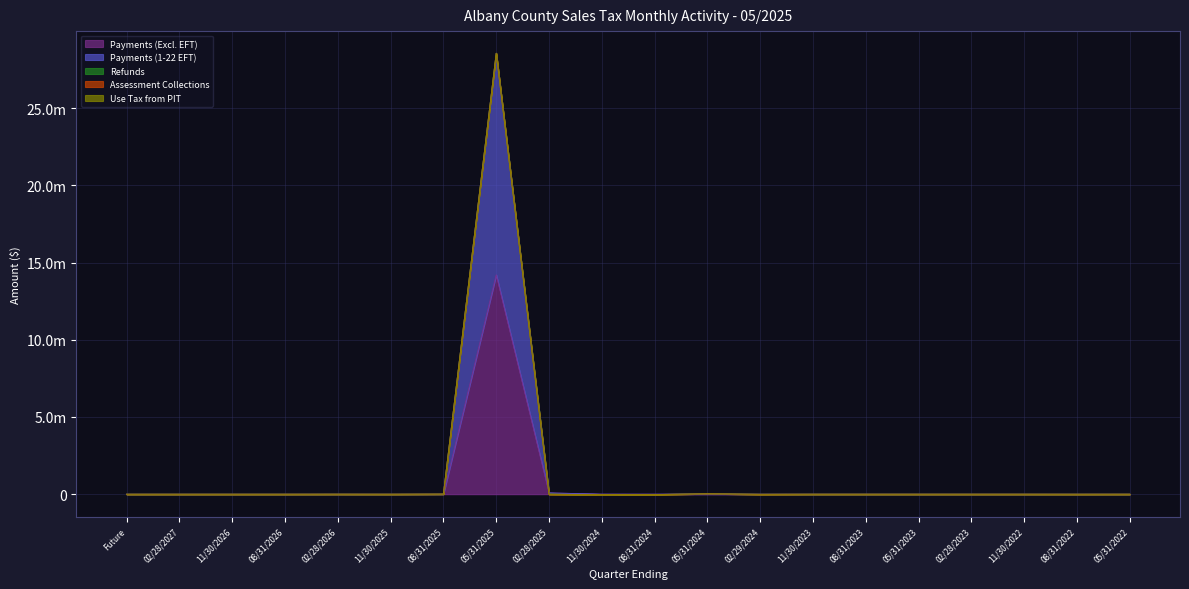

What position from the right is Future?

20